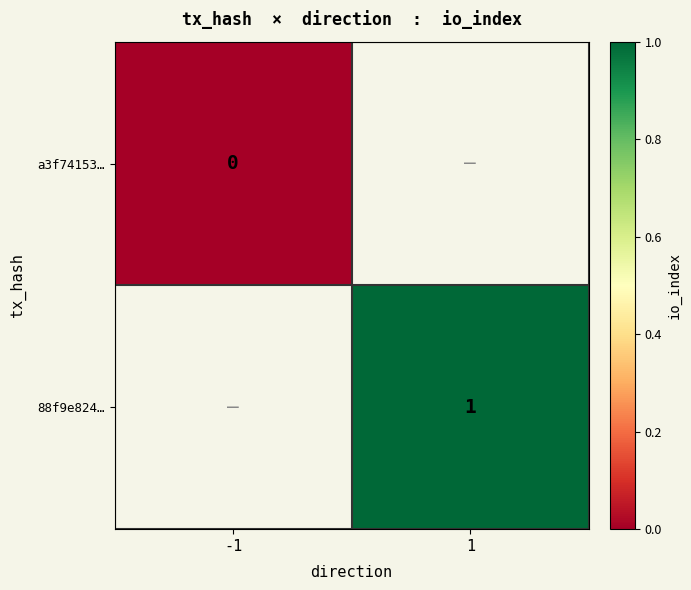

Is it true that 88f9e824… equals 2 at 1?

False